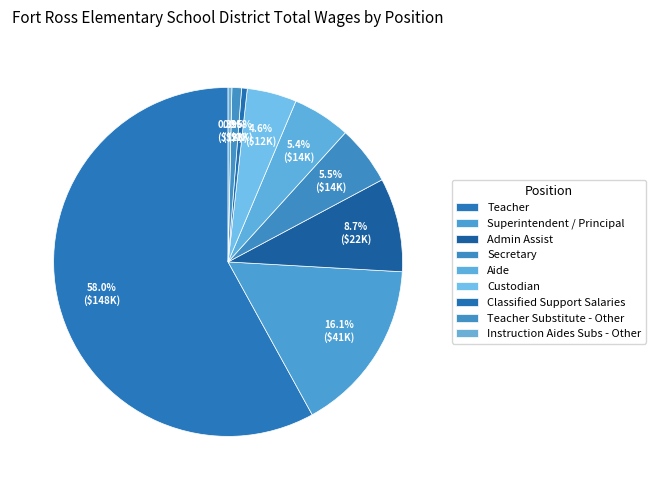

How many slices are in this pie chart?

9